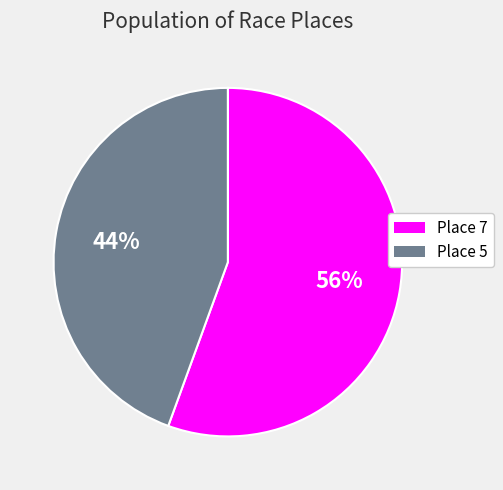

To the nearest percent, what is the combined percentage of Place 7 and Place 5?

100%